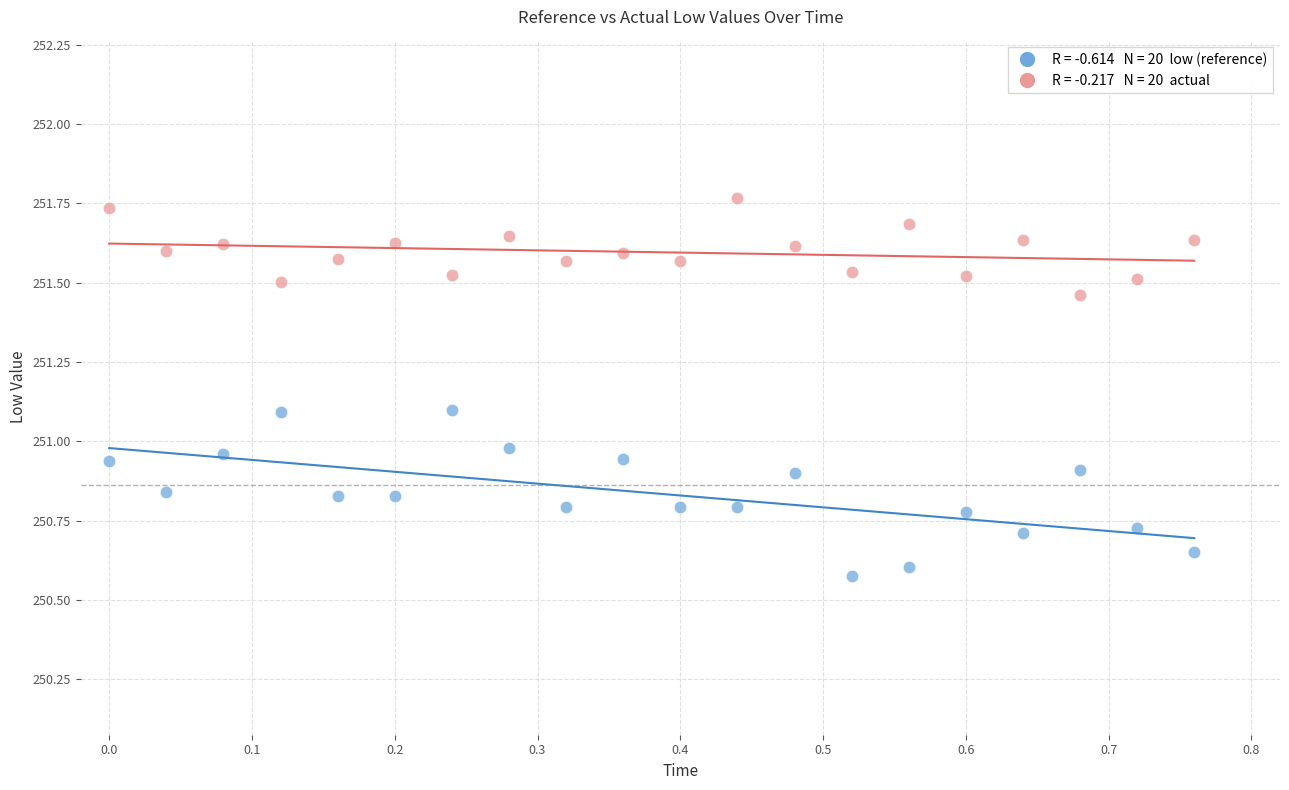

Across all data points, what is the range of X values (max minus min)?

0.8